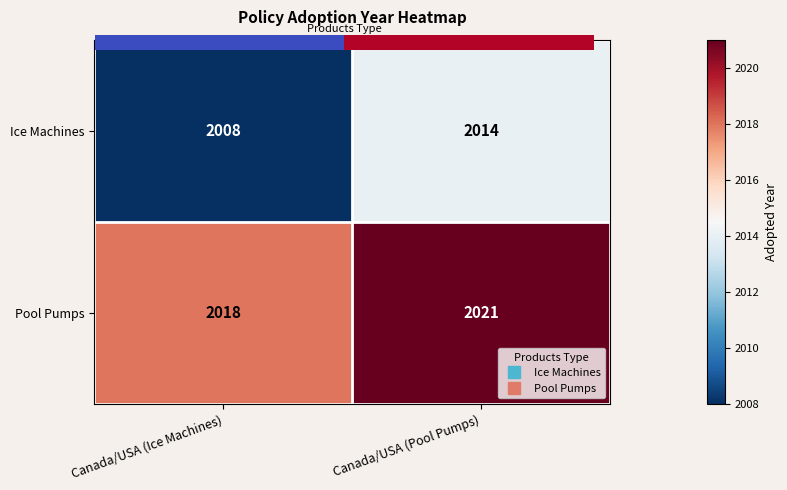

Is it true that Pool Pumps equals 2018 at Canada/USA (Ice Machines)?

True